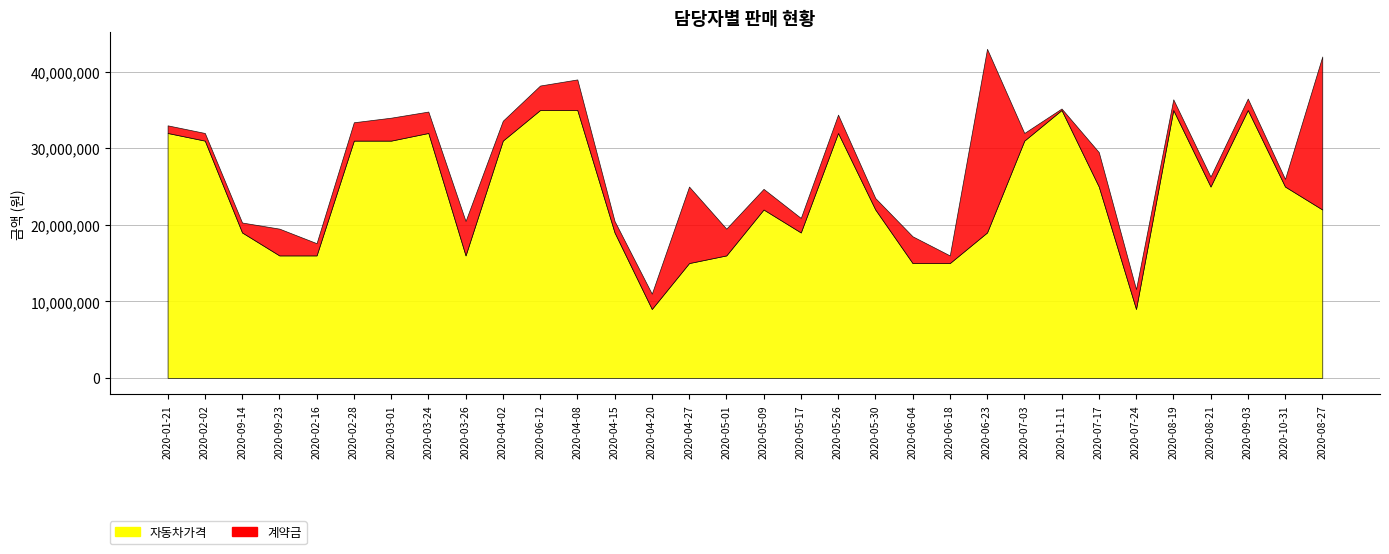

Rank the series by their maximum value, from highest to lowest.

자동차가격, 계약금